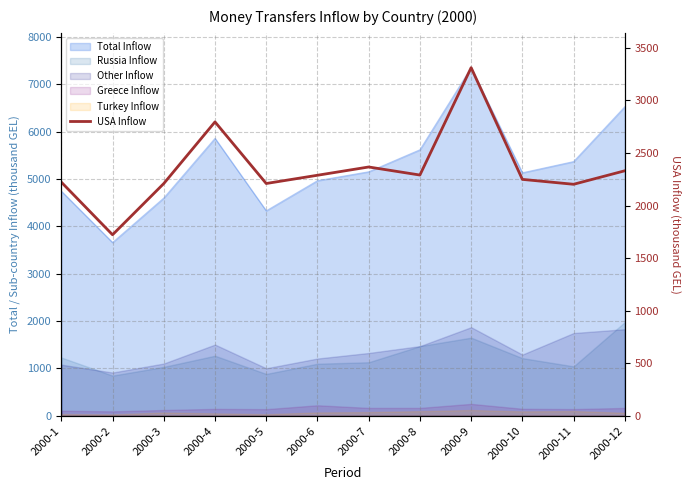

Is it true that the value at 2000-9 is 3311.5?

True